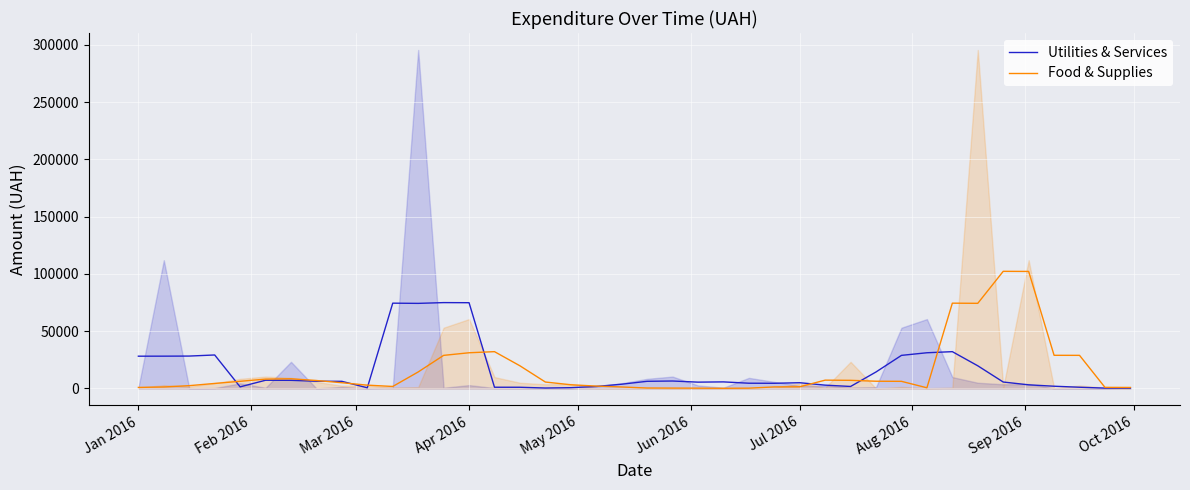

What is the highest value of the Food & Supplies series?

102278.1